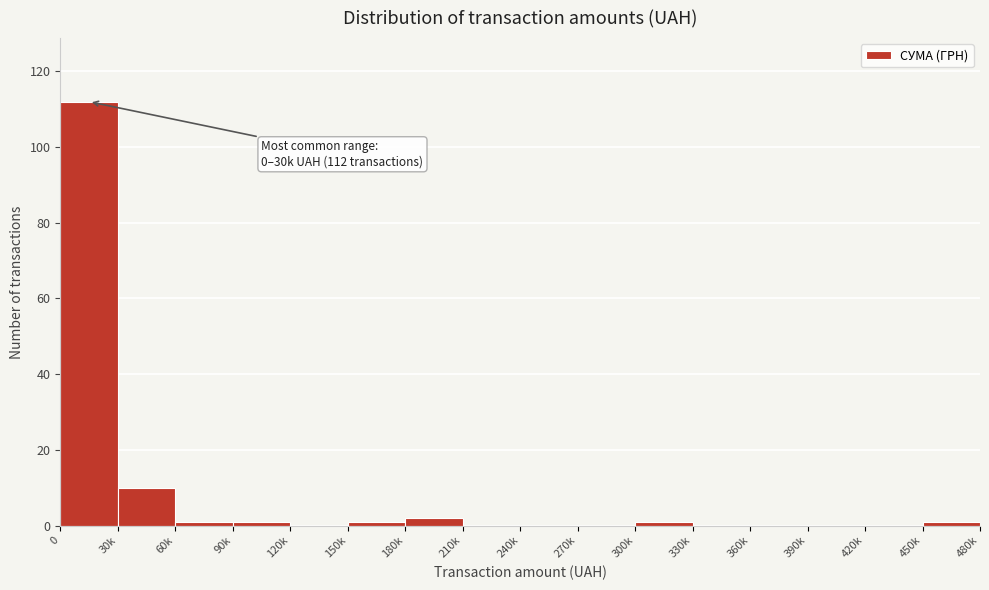

Reading left to right, extract all data points from this chart.

0=112	30k=10	60k=1	90k=1	120k=0	150k=1	180k=2	210k=0	240k=0	270k=0	300k=1	330k=0	360k=0	390k=0	420k=0	450k=1